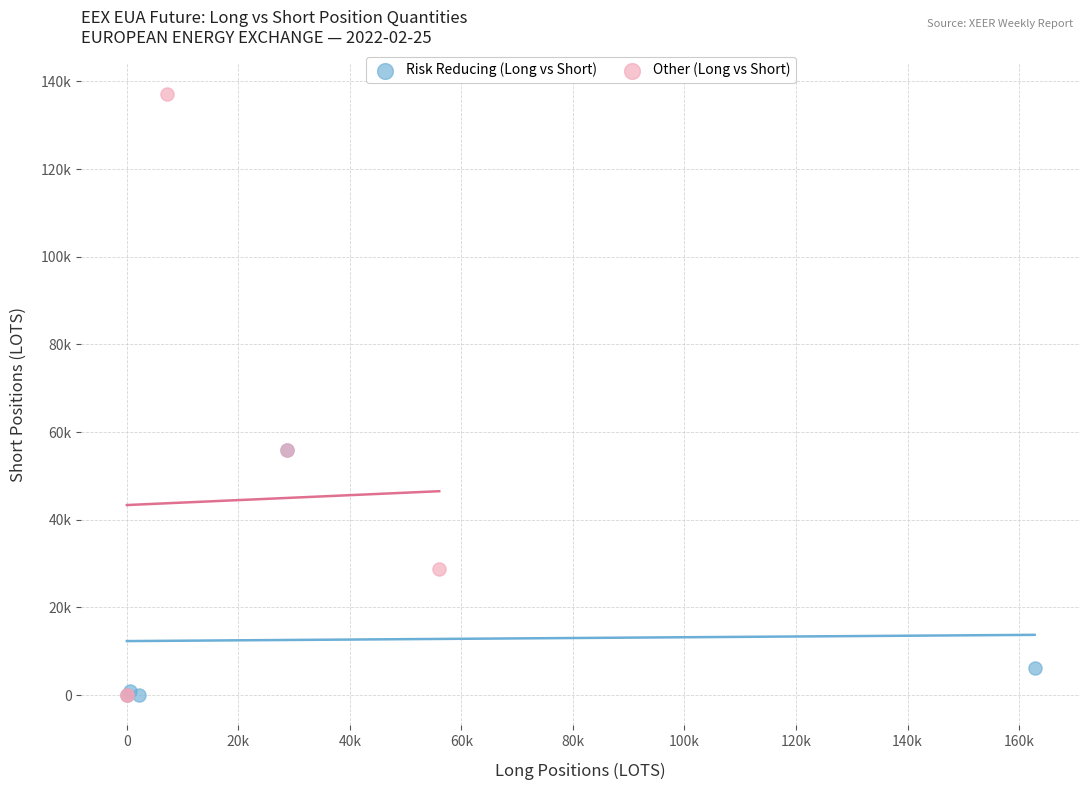

What are all the series names shown in the legend?

Risk Reducing (Long vs Short), Other (Long vs Short)